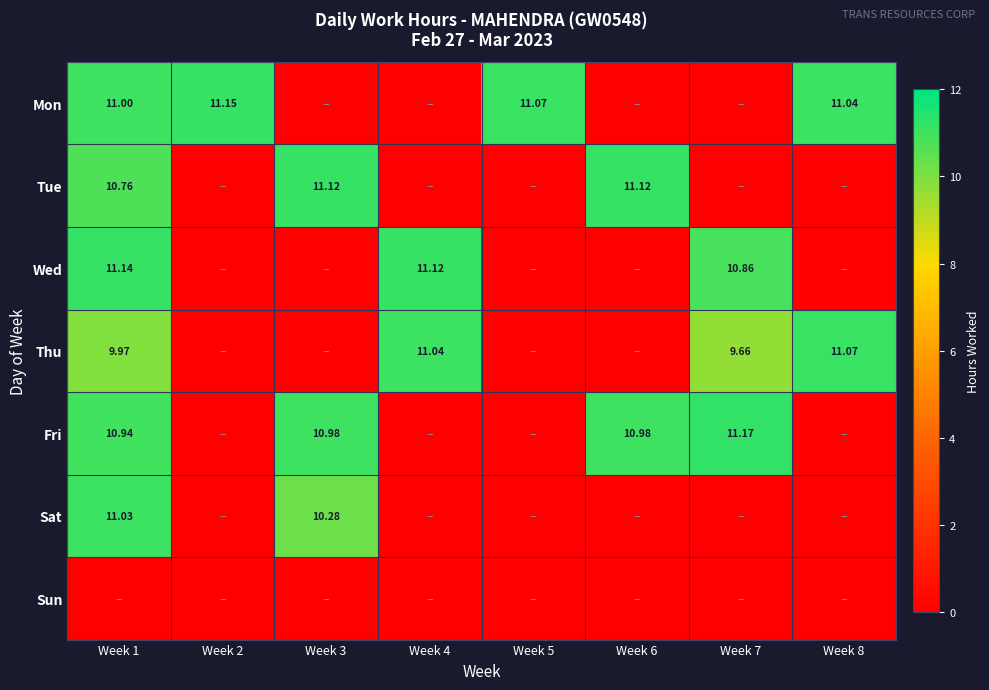

What is the average value of the Sat series?

2.7